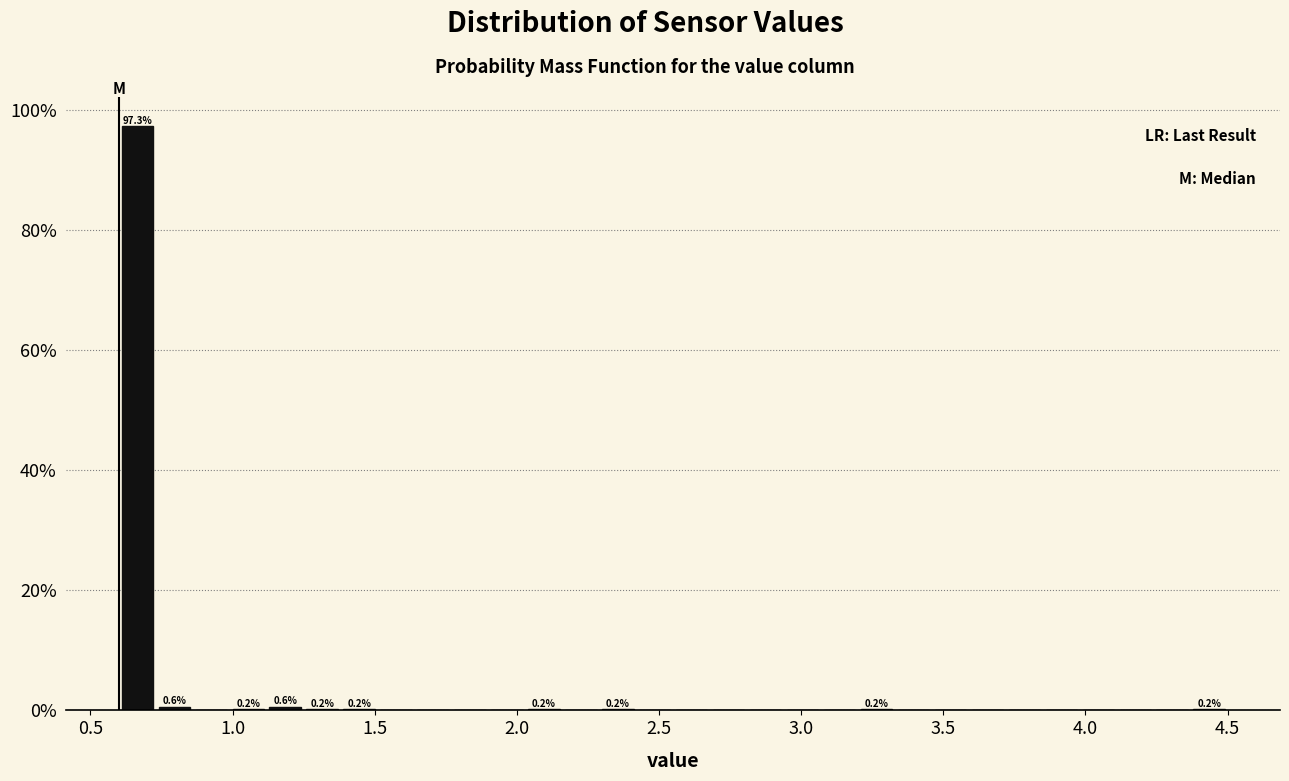

Around what value on the x-axis is the tallest bar? Give the approximate position of its centre, as read against the axis.

0.65